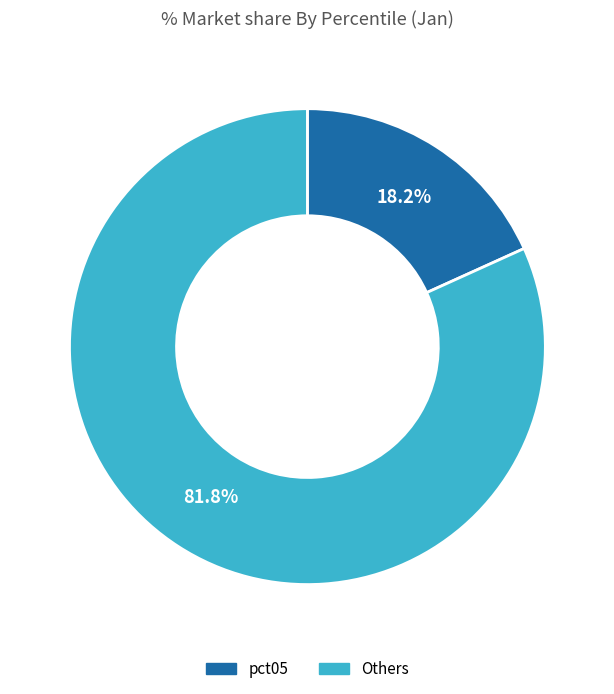

Combined, what portion of the pie is pct05 and Others?

100.0%